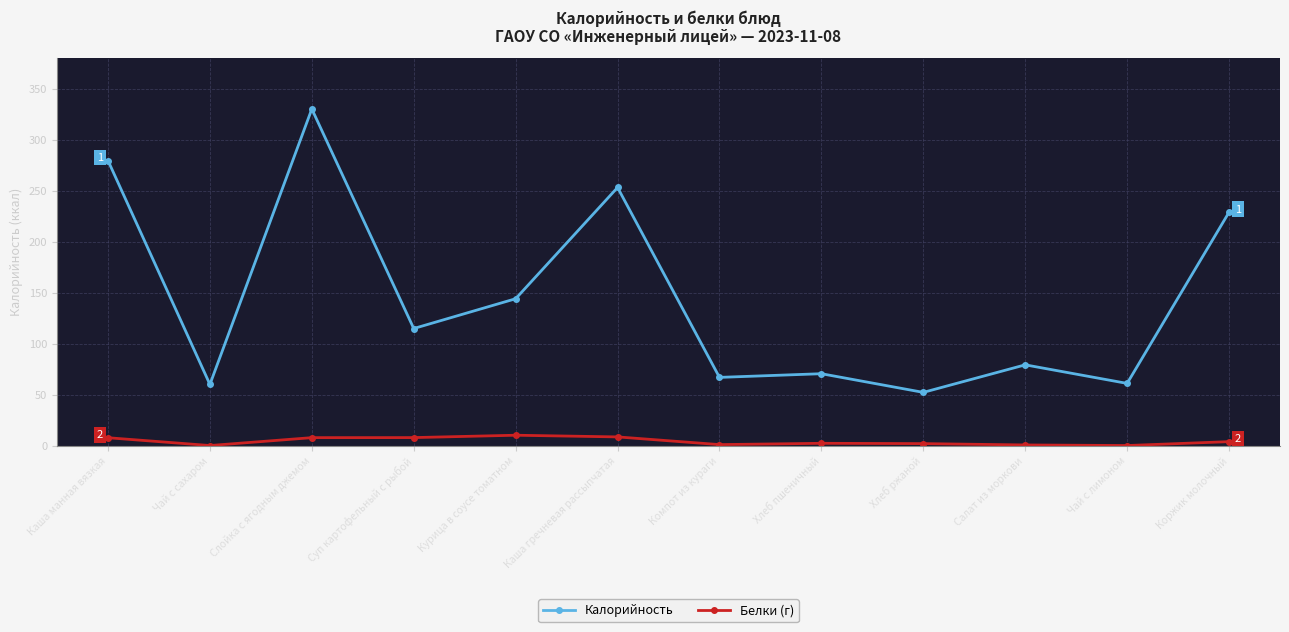

What is the greatest value displayed?

330.0